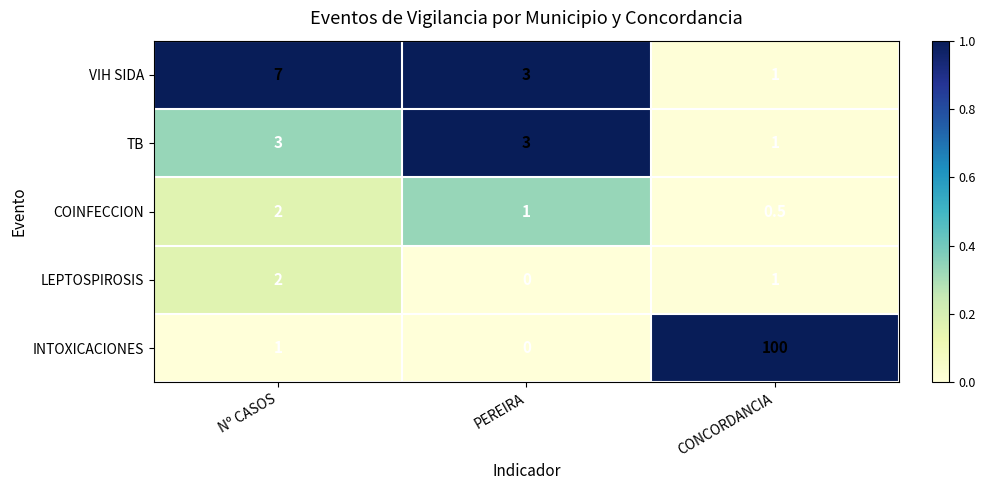

How many data points does each series have?

3